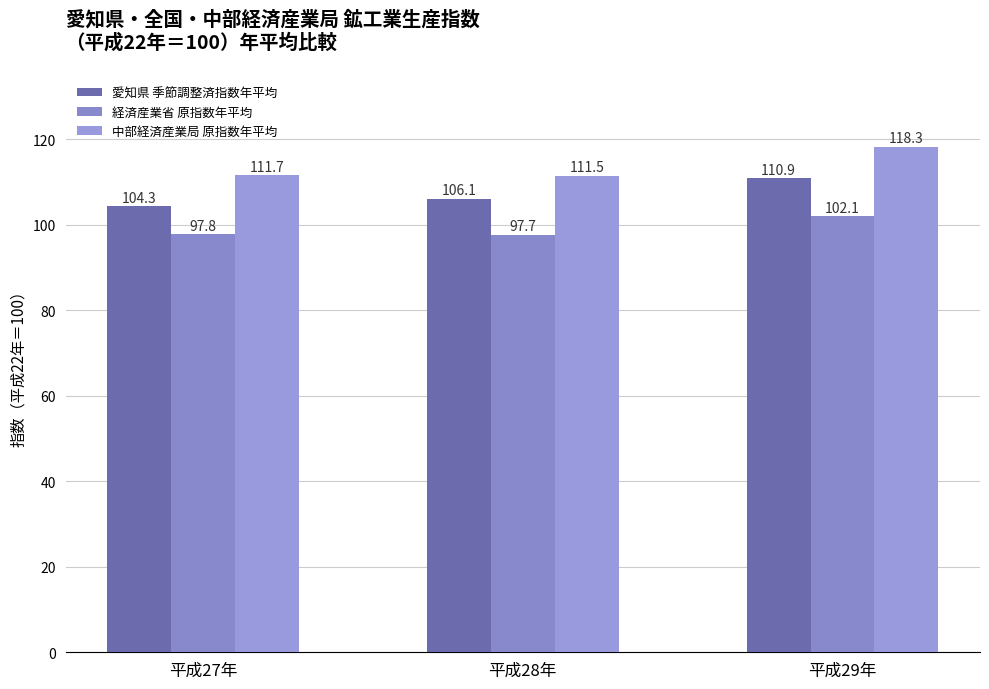

What is the sum of all 愛知県 季節調整済指数年平均 values?

321.3